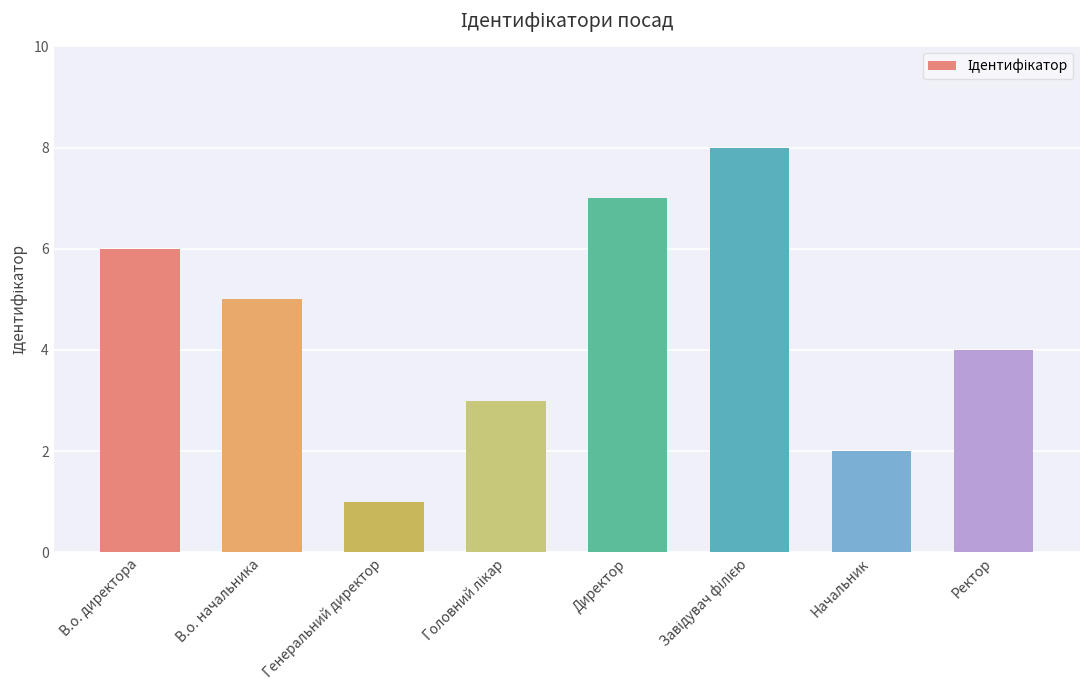

What is the sum of the values at Генеральний директор and Директор?

8